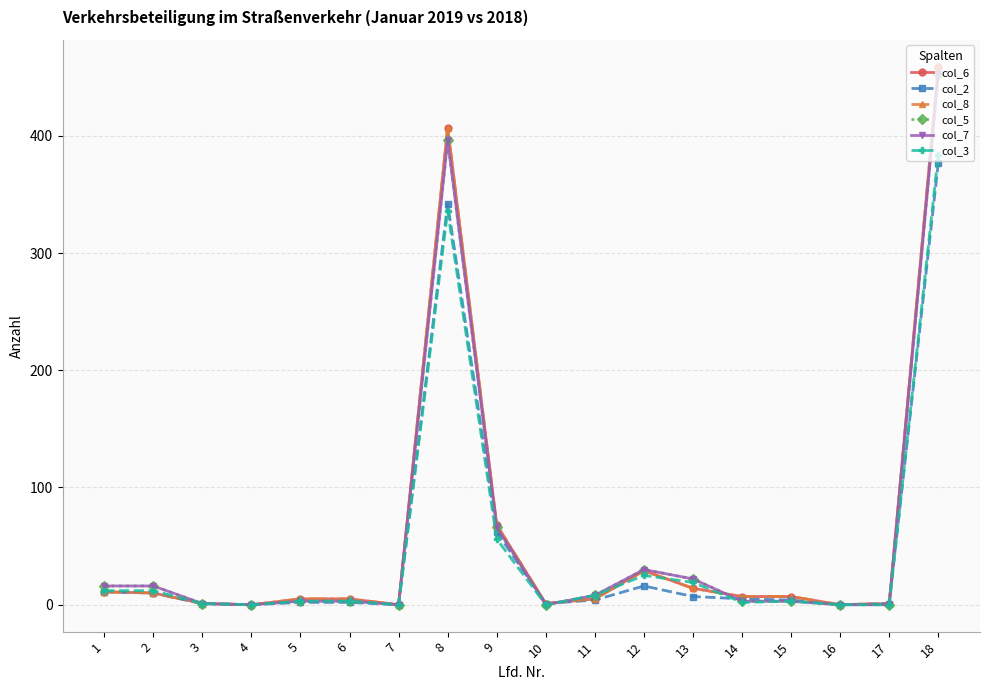

Does the chart have visible grid lines?

Yes